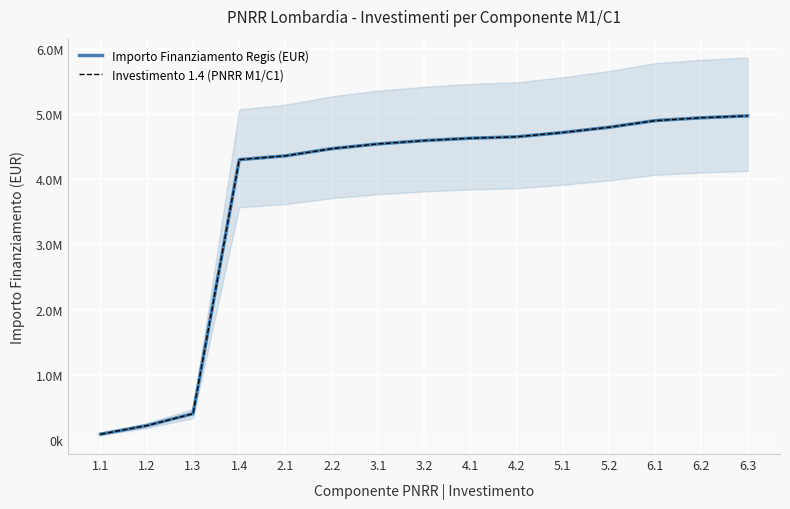

How many data points in Importo Finanziamento Regis (EUR) are above 4592329?

7